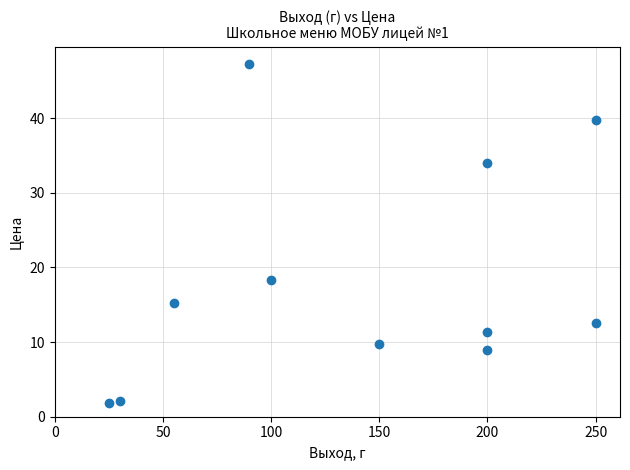

What is the average X value?

140.9